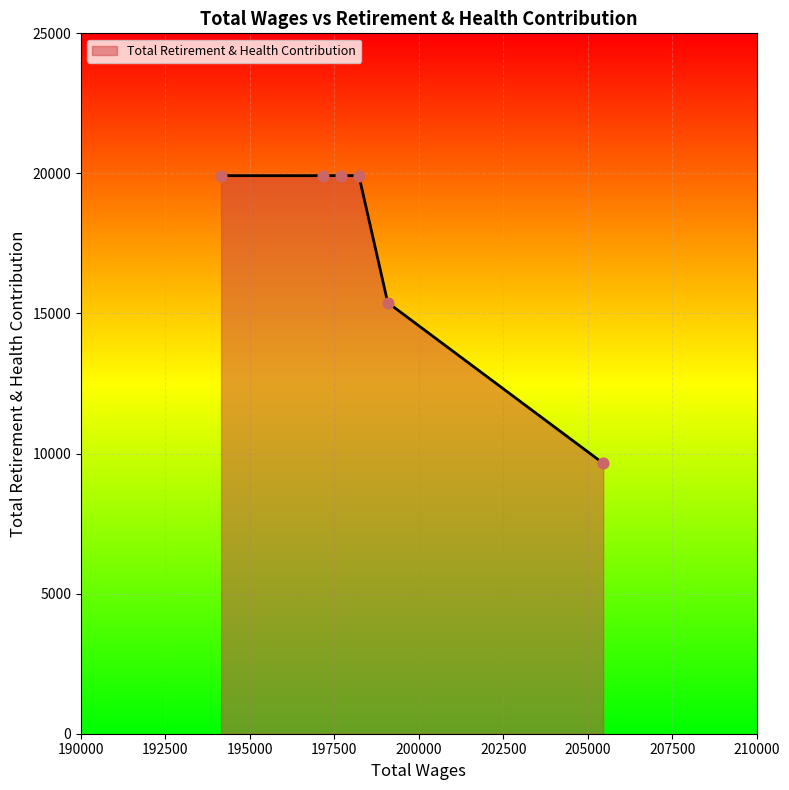

True or false: there are more than 2 points higher than both neighbors.

False